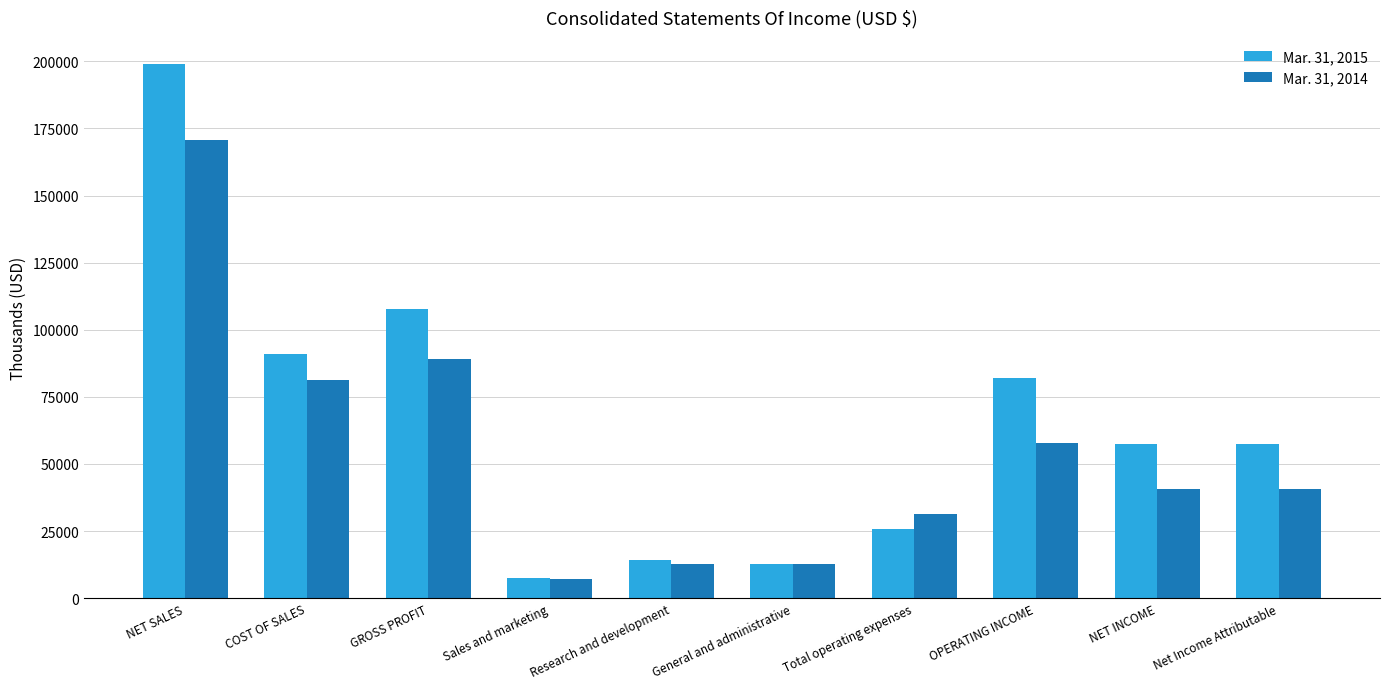

How many groups of bars are there?

10